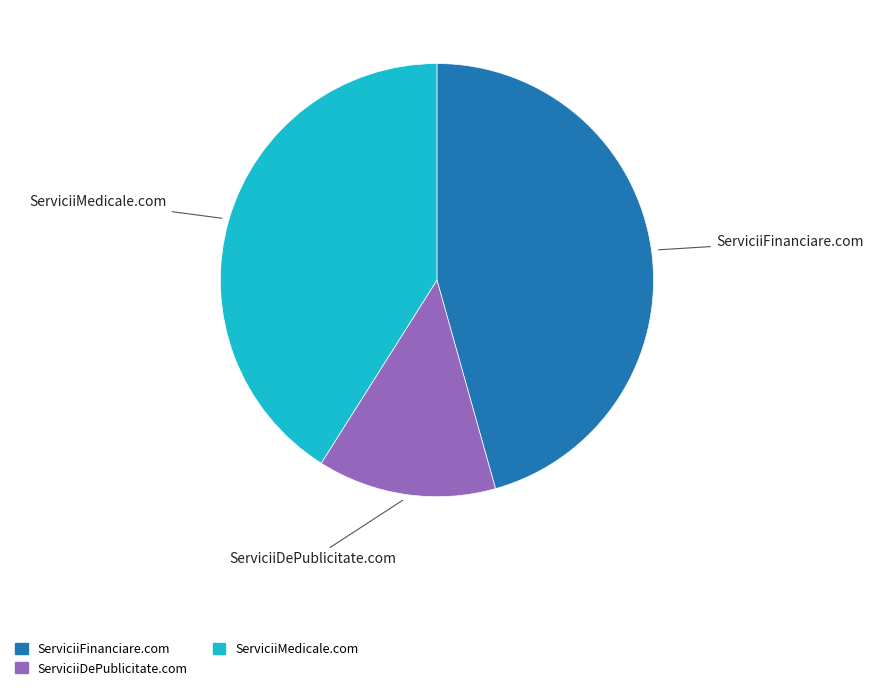

How many slices are in this pie chart?

3